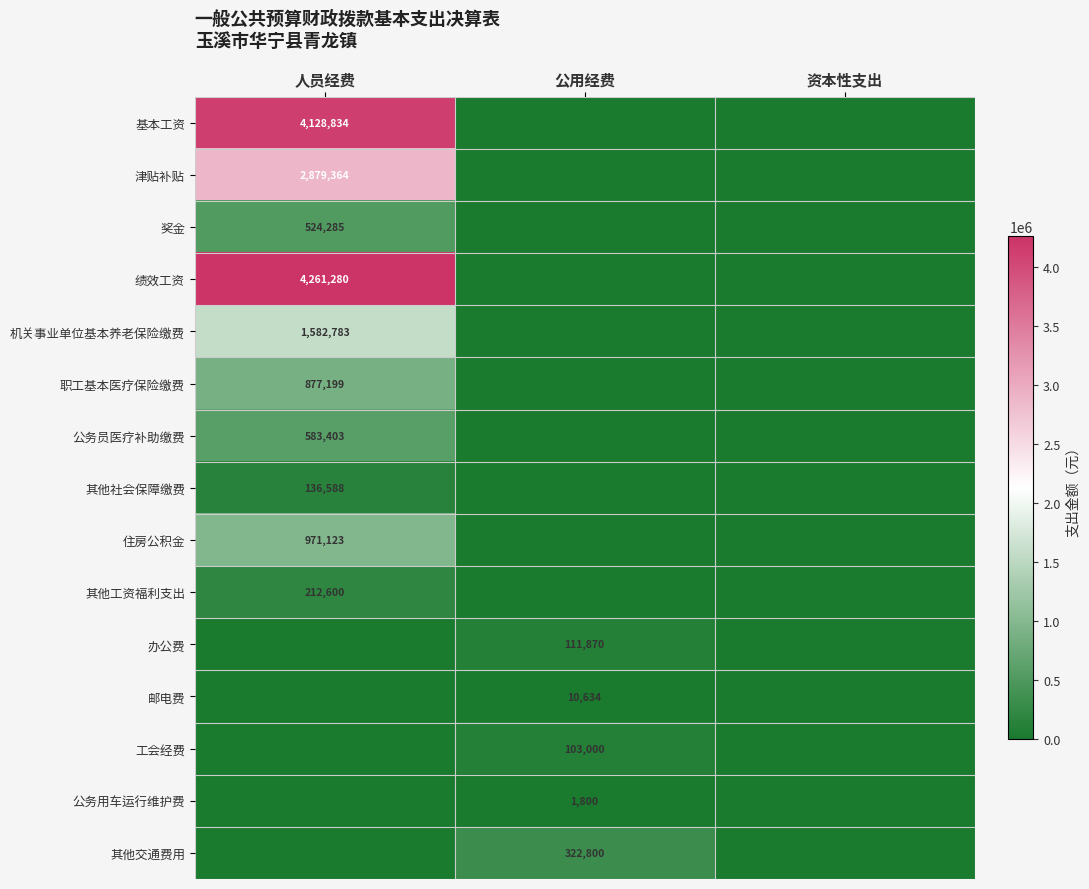

The value of 津贴补贴 at 人员经费 is 2879364. True or false?

True